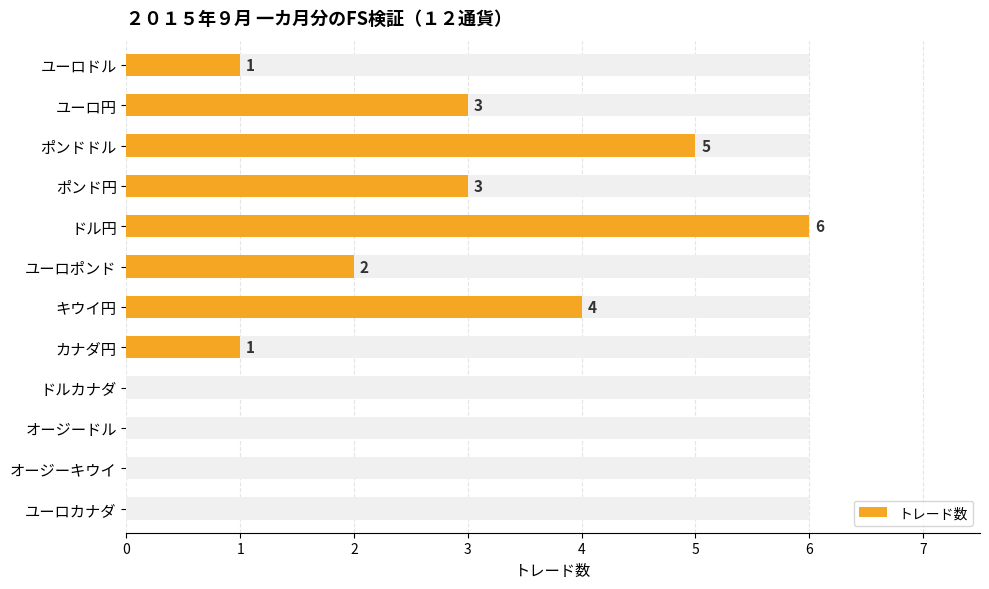

Does the chart contain stacked bars?

No